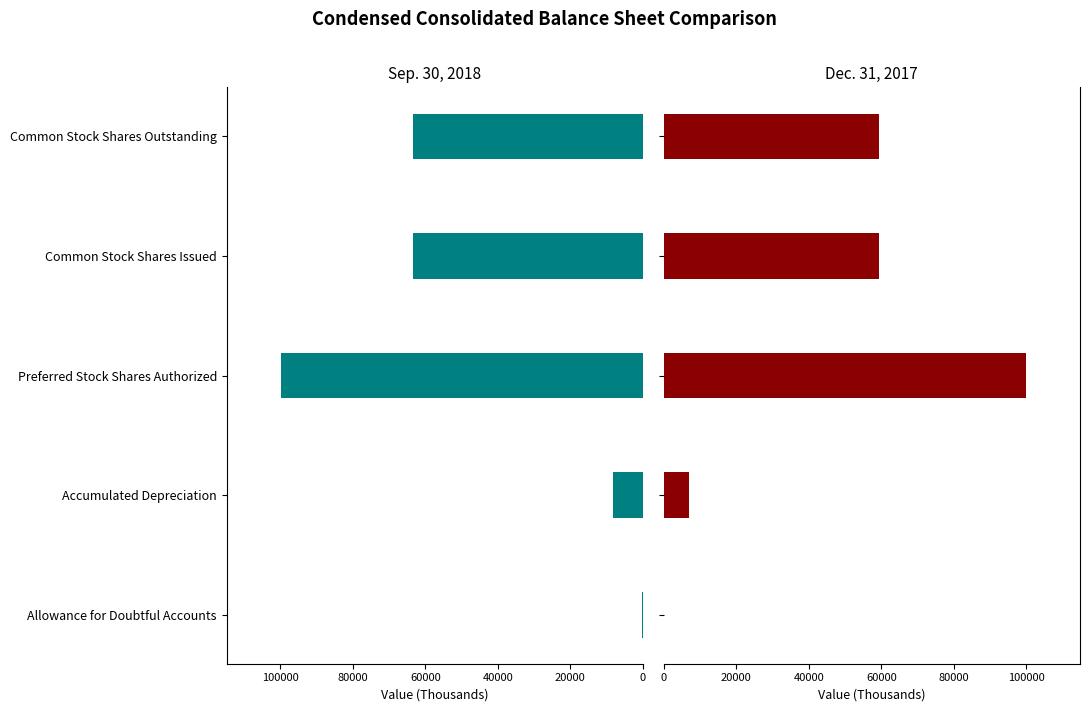

Which series has the widest spread of values?

Dec. 31, 2017